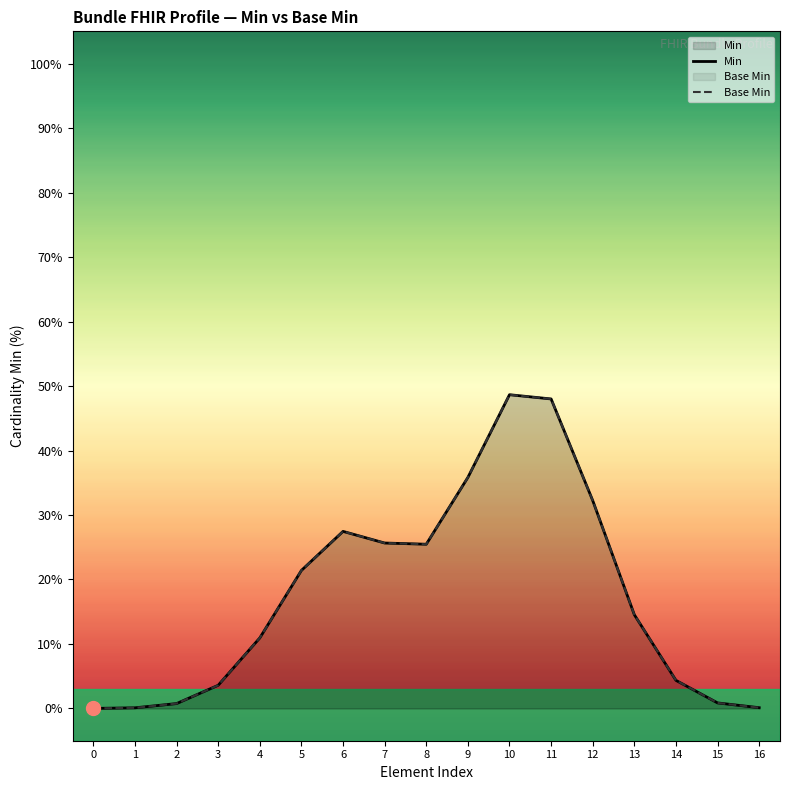

What is the sum of all Base Min values?

300.0